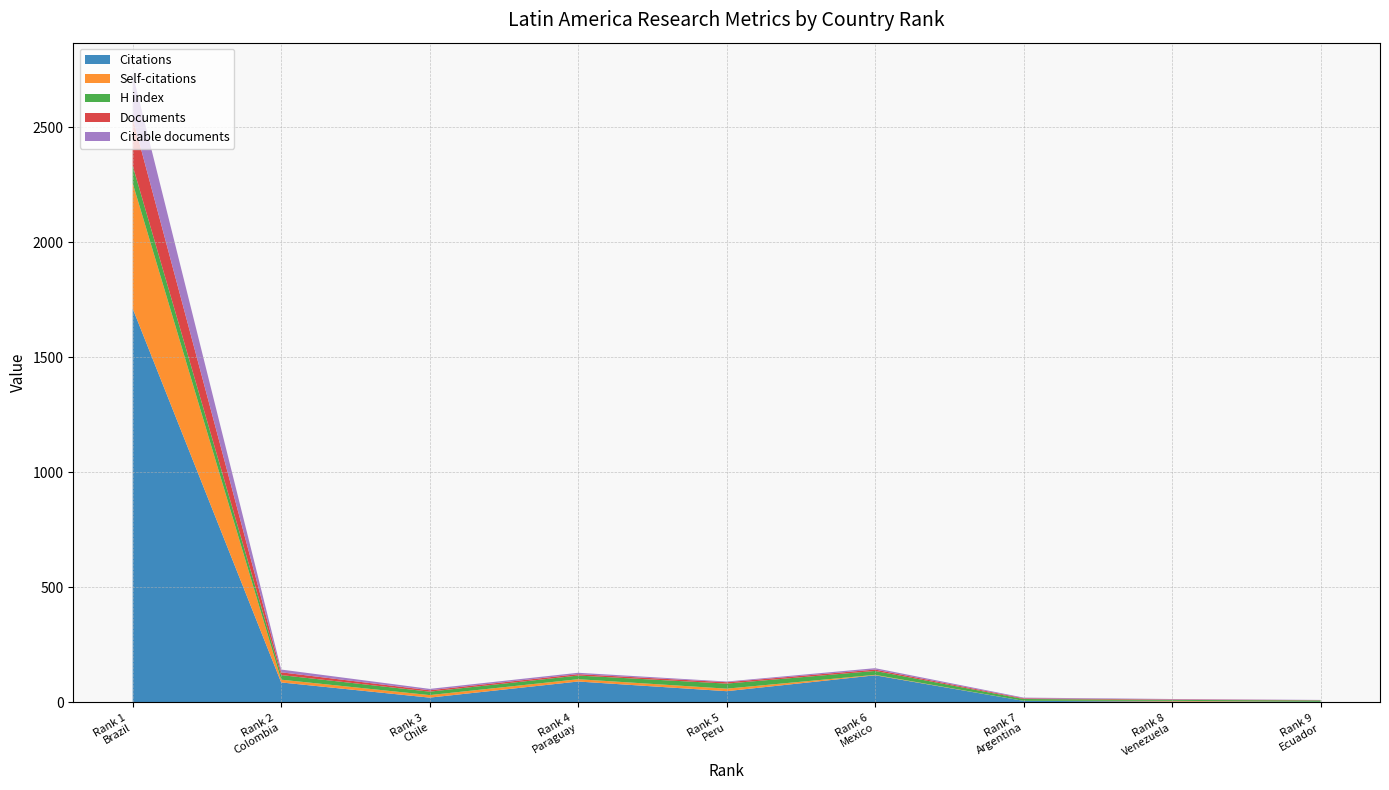

Reading left to right, extract all data points from this chart.

Citations: Ecuador=3	Venezuela=4	Argentina=7	Mexico=118	Peru=49	Paraguay=91	Chile=21	Colombia=87	Brazil=1712
Self-citations: Ecuador=0	Venezuela=3	Argentina=0	Mexico=2	Peru=11	Paraguay=10	Chile=11	Colombia=12	Brazil=545
H index: Ecuador=6	Venezuela=4	Argentina=8	Mexico=17	Peru=22	Paraguay=16	Chile=15	Colombia=20	Brazil=76
Documents: Ecuador=1	Venezuela=2	Argentina=3	Mexico=6	Peru=6	Paraguay=6	Chile=6	Colombia=12	Brazil=208
Citable documents: Ecuador=1	Venezuela=2	Argentina=3	Mexico=6	Peru=3	Paraguay=6	Chile=6	Colombia=12	Brazil=190